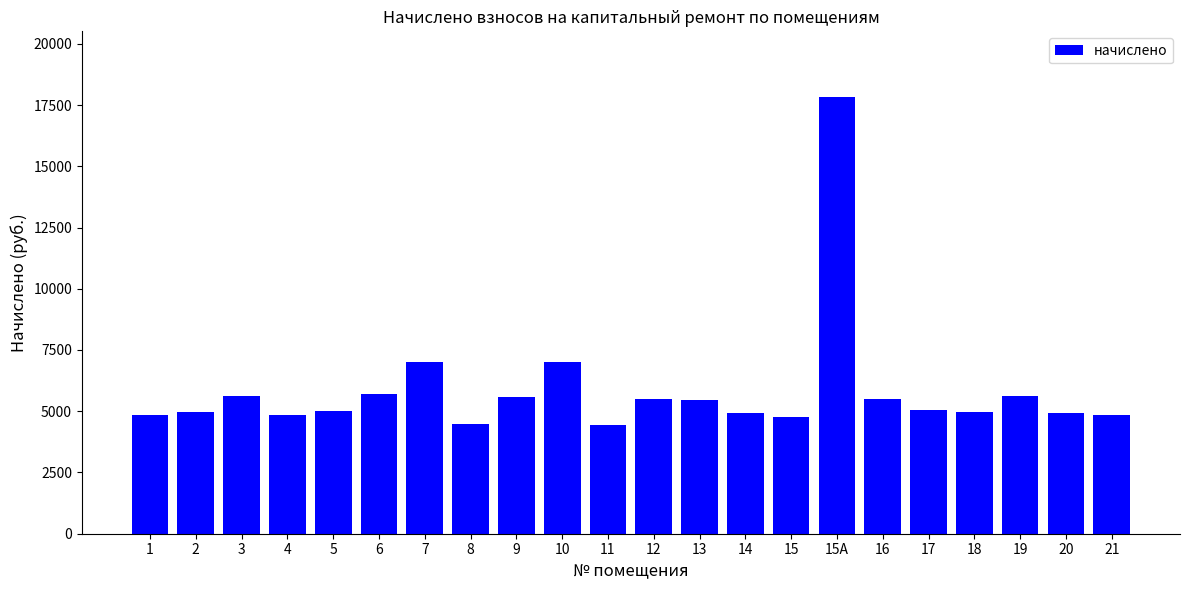

Which label corresponds to the largest value in the chart?

15А